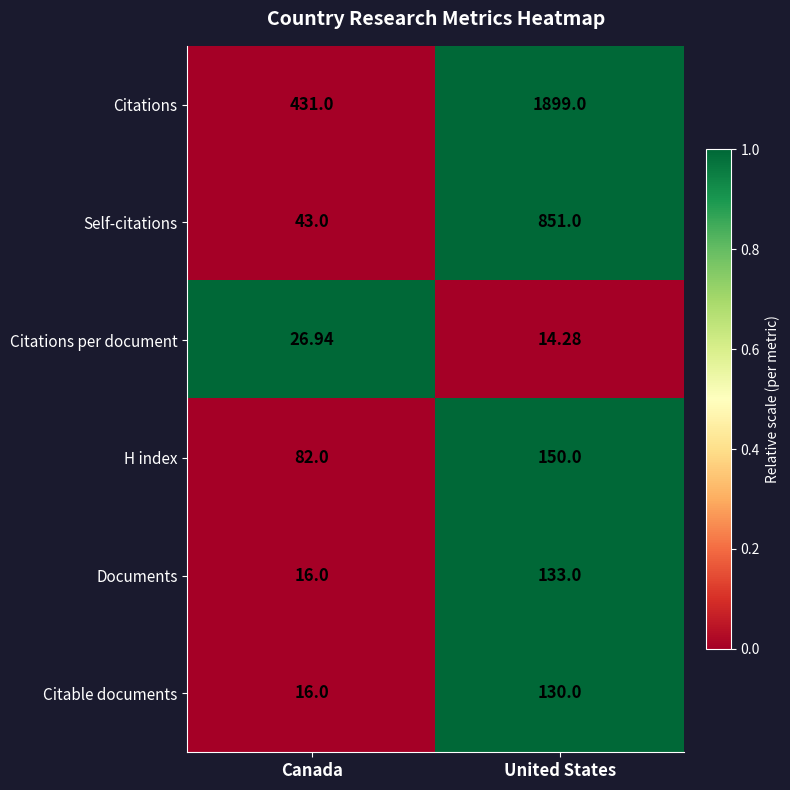

At which label is H index closest to 116?

Canada